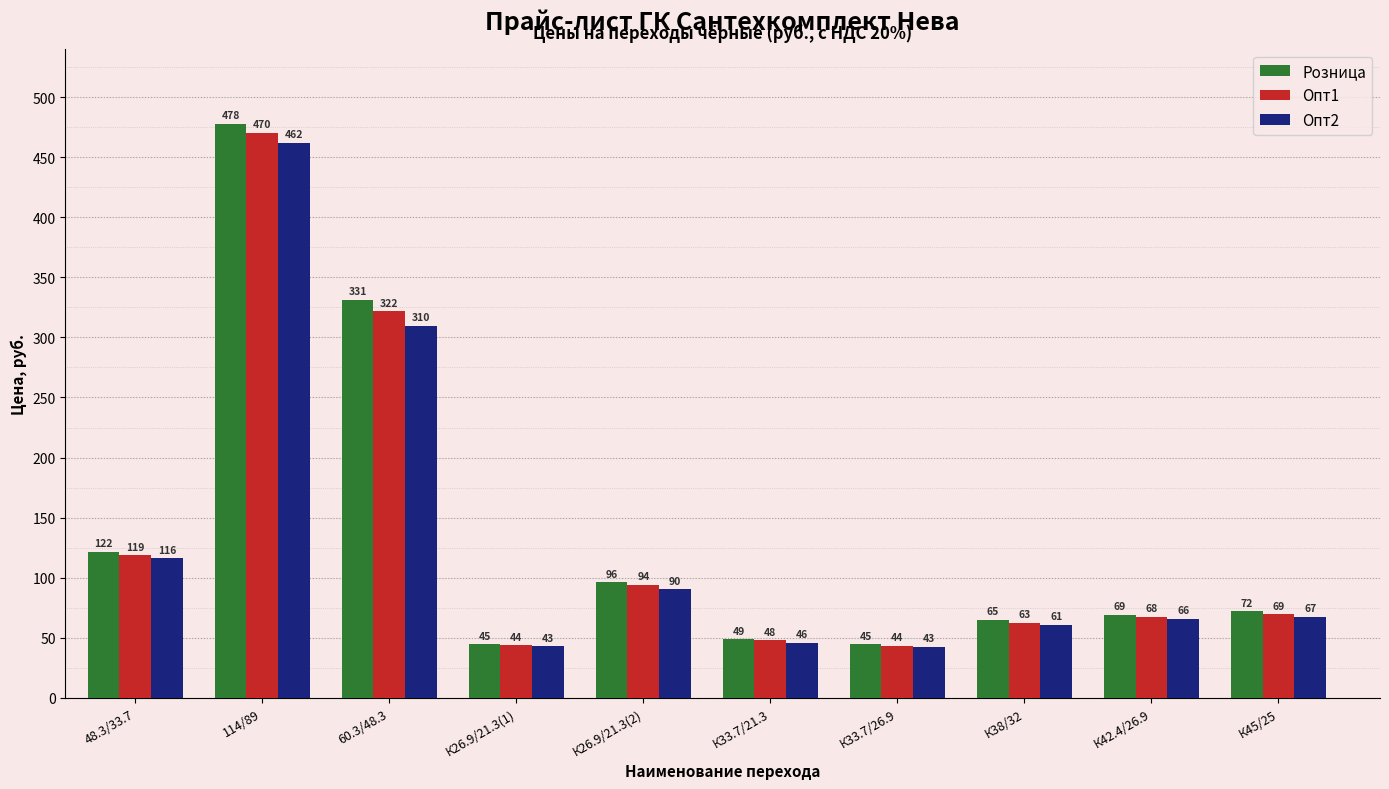

What are all the series names shown in the legend?

Розница, Опт1, Опт2